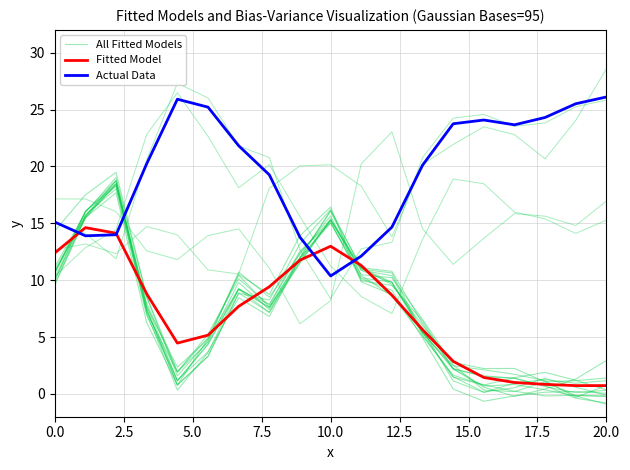

How many data points in All Fitted Models are above 8?

10